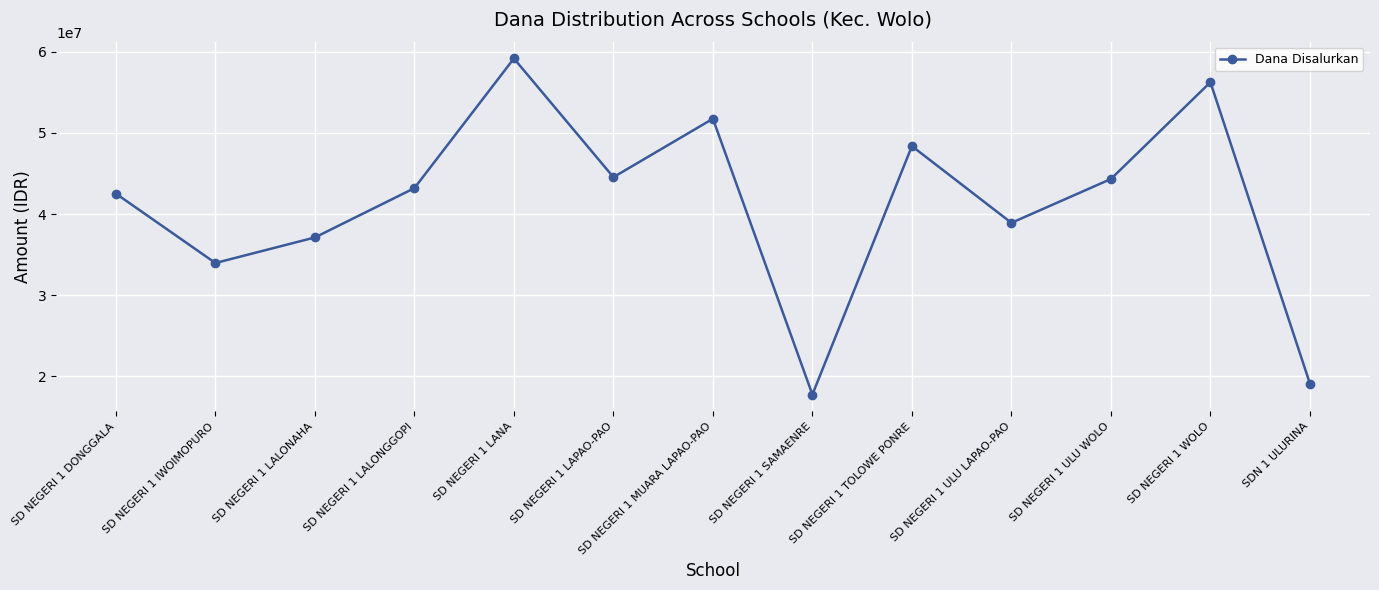

What is the change in value from SD NEGERI 1 WOLO to SDN 1 ULURINA?

-37125000